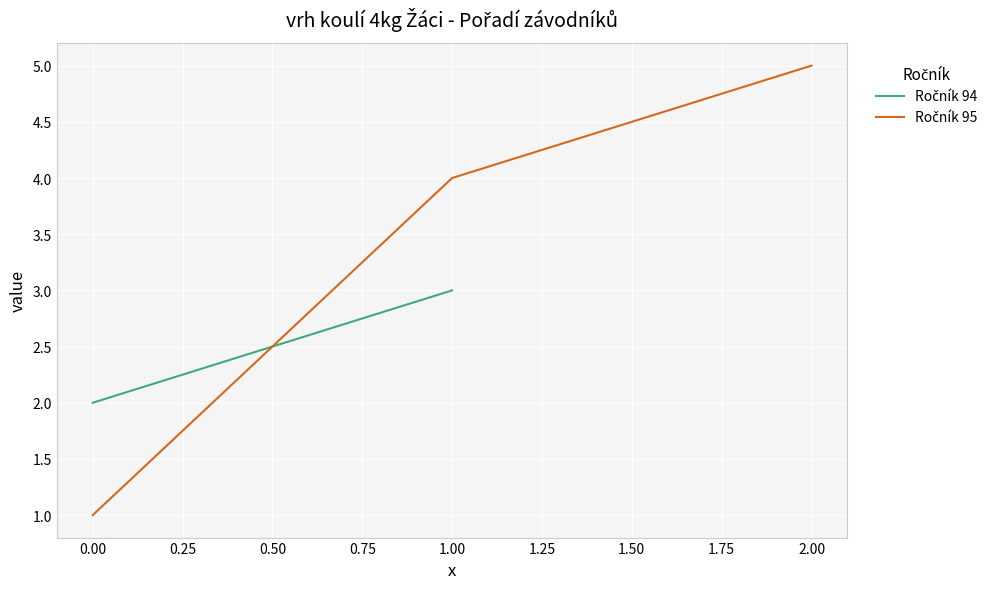

The Pořadí (1994) series shows 1 at Hruška Radek. True or false?

False